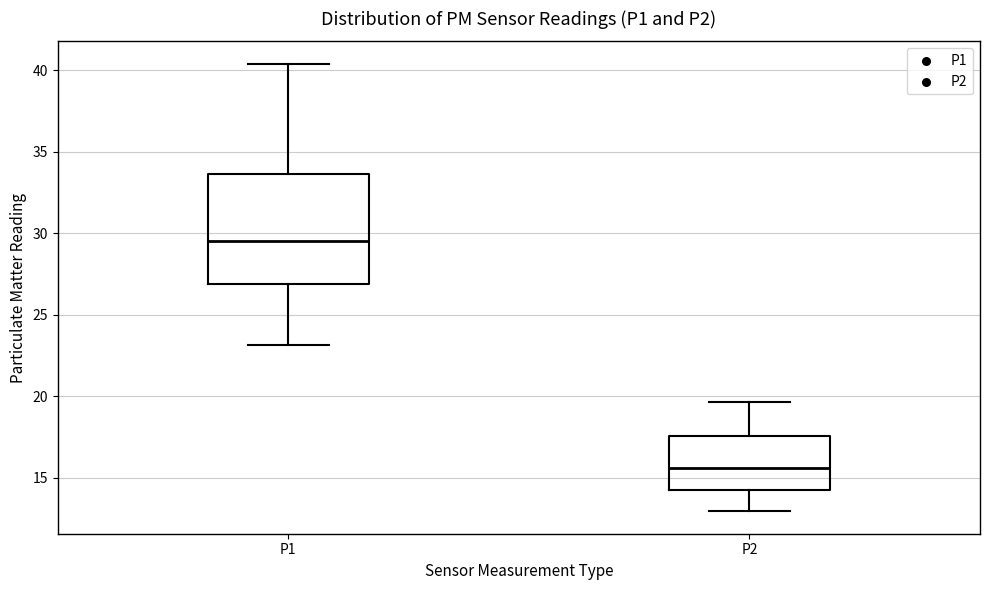

Comparing the boxes themselves (not the whiskers), which one is the tallest?

P1